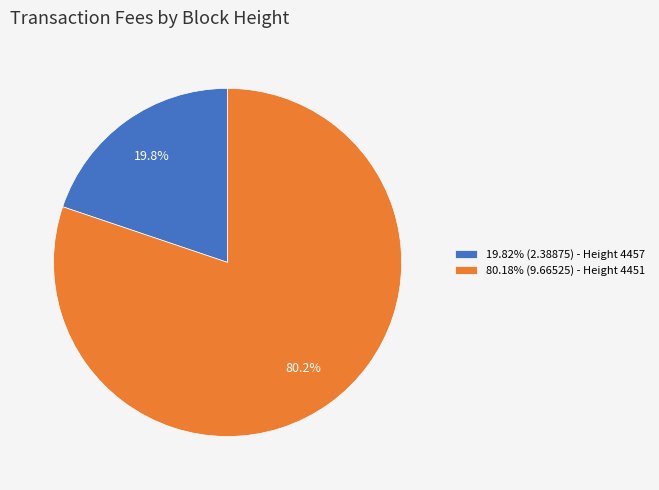

What is the total percentage of 80.18% (9.66525) - Height 4451 and 19.82% (2.38875) - Height 4457?

100.0%